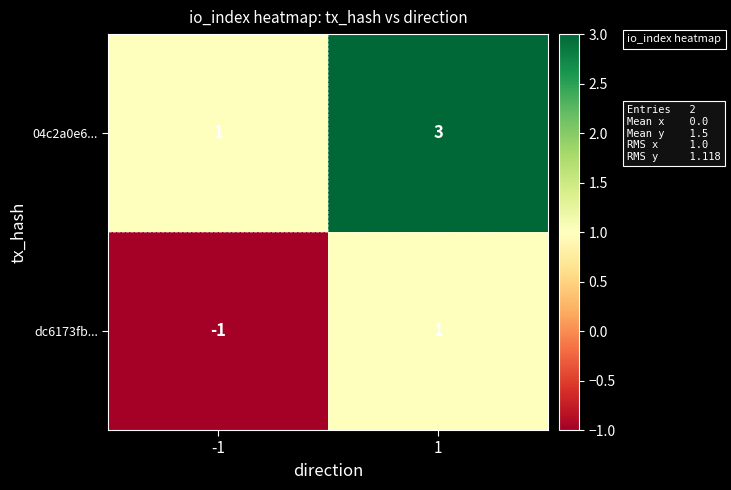

Read the 04c2a0e6... value at 1.

3